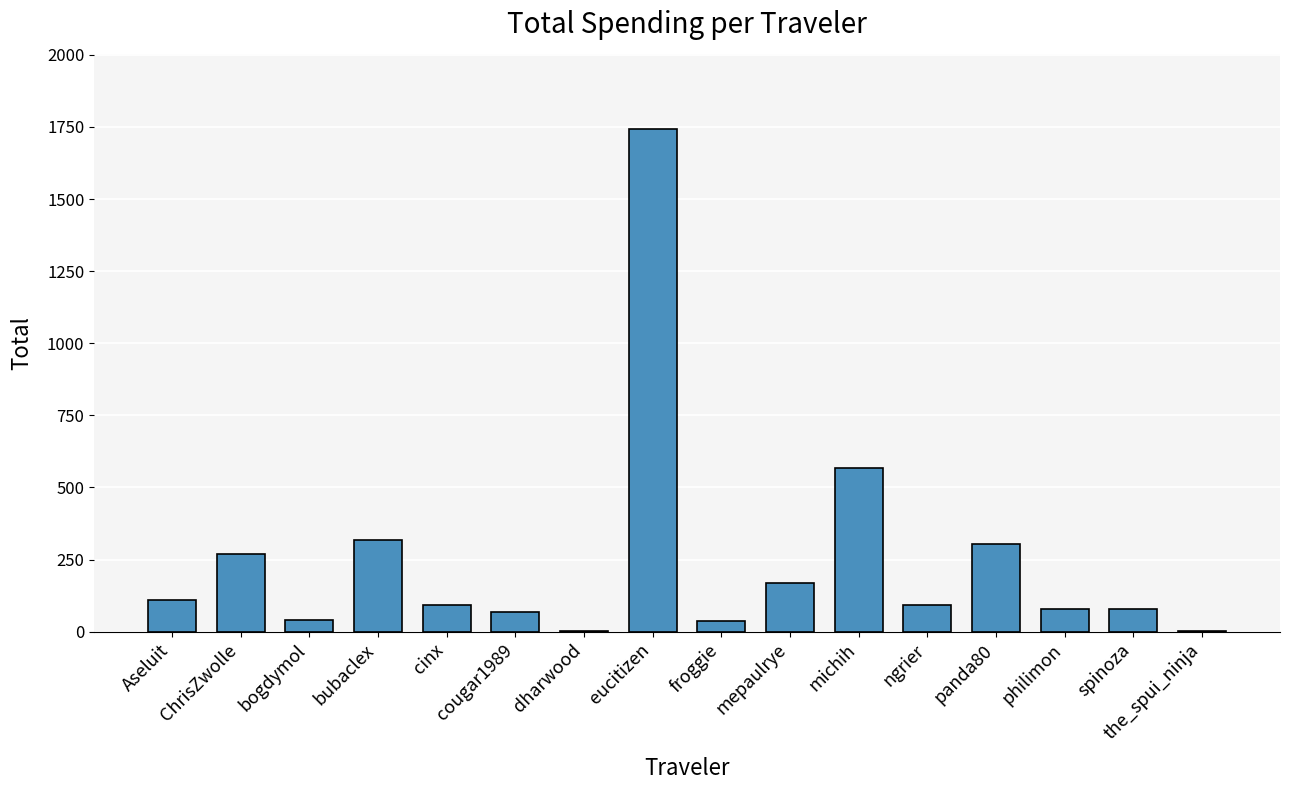

Is it true that the value at michih is 566.7?

True